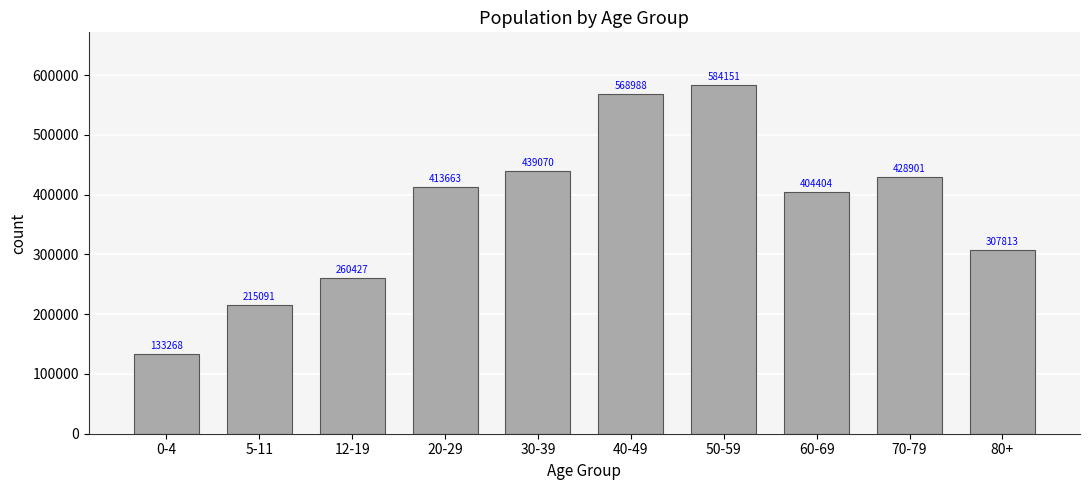

Rank the categories by value from lowest to highest.

0-4, 5-11, 12-19, 80+, 60-69, 20-29, 70-79, 30-39, 40-49, 50-59